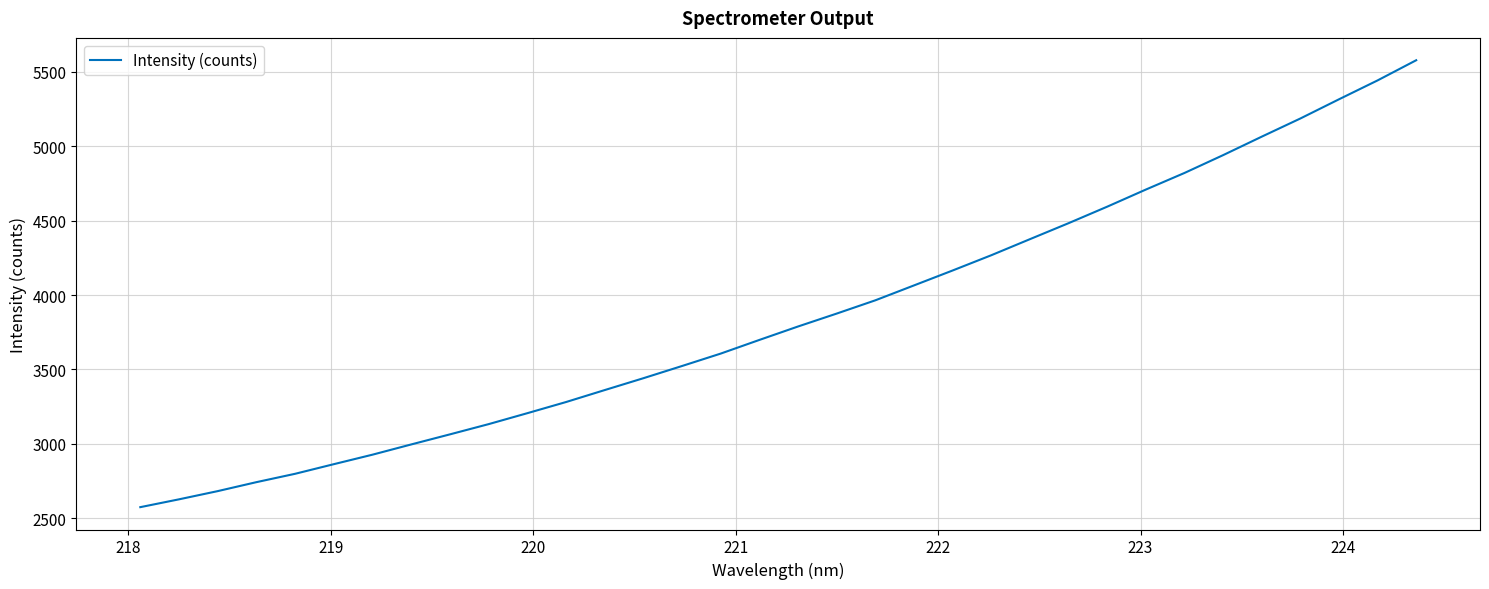

True or false: there are more than 1 points higher than both neighbors.

False